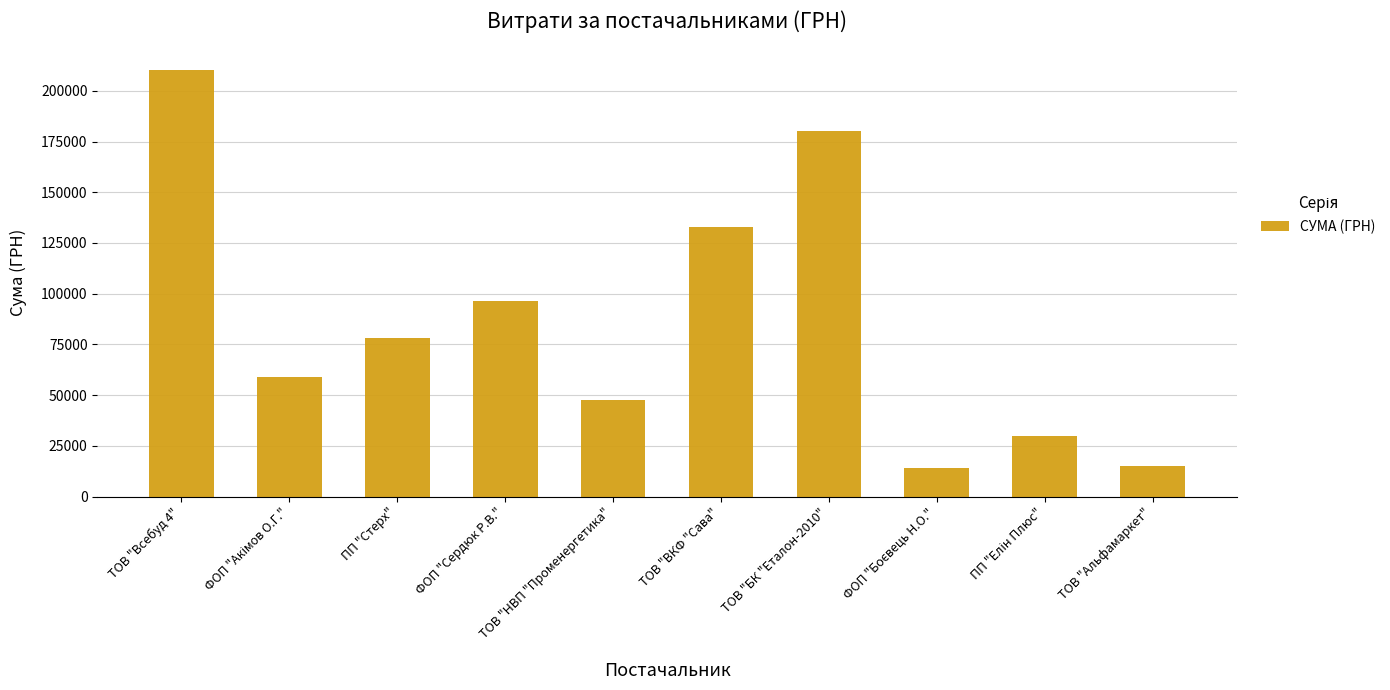

What is the value of the 2nd bar from the left?

58774.0